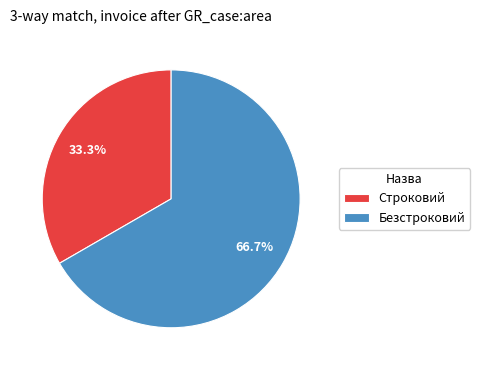

Count the number of slices in the pie.

2